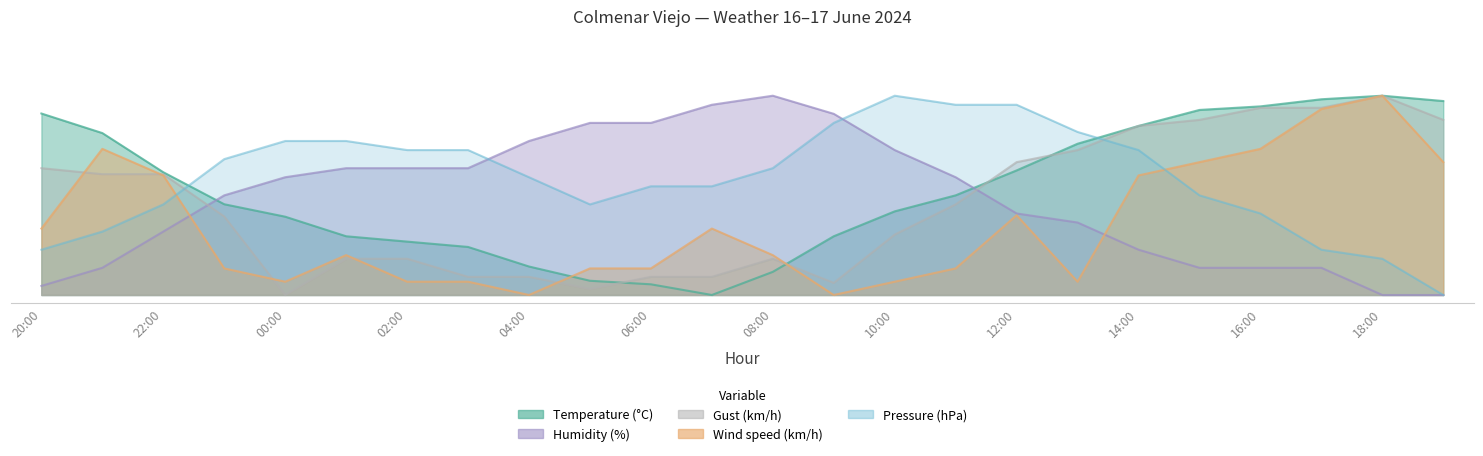

What is the average value of the Wind speed (km/h) series?

17.2